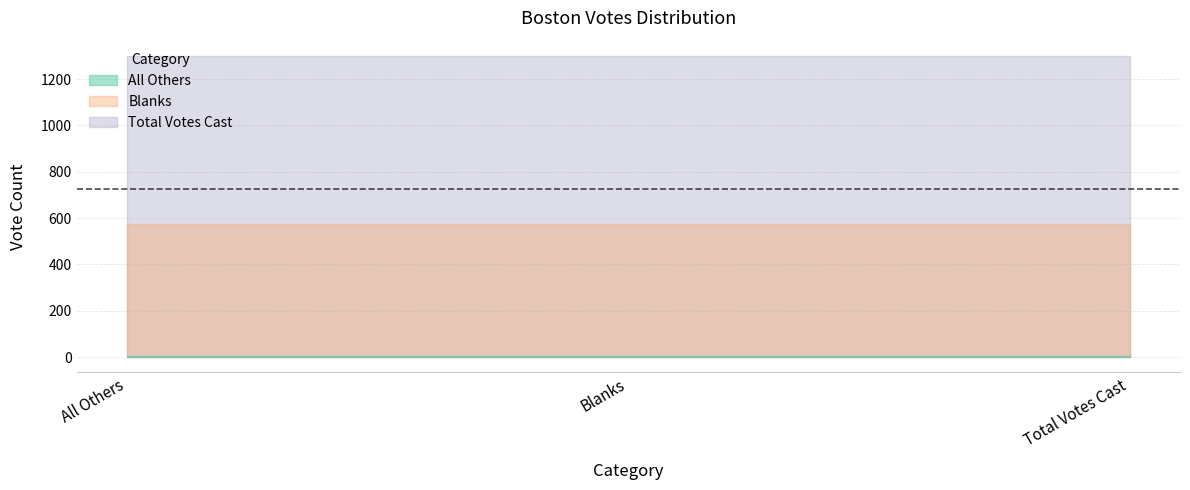

What is the label of the 2nd point from the left?

Blanks